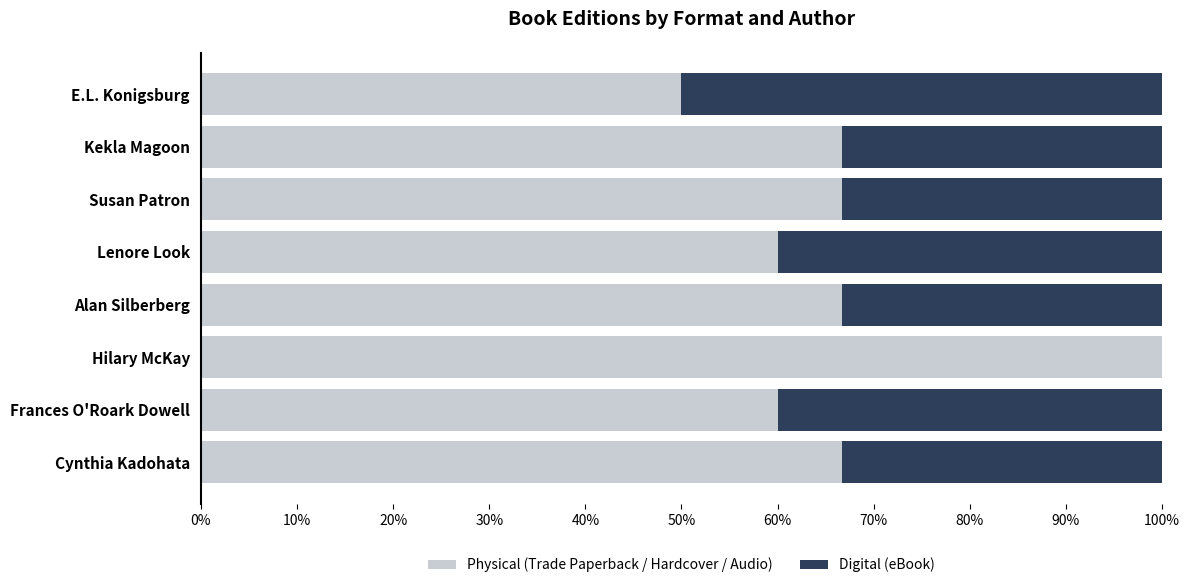

Read the Physical (Trade Paperback / Hardcover / Audio) value at Cynthia Kadohata.

66.7